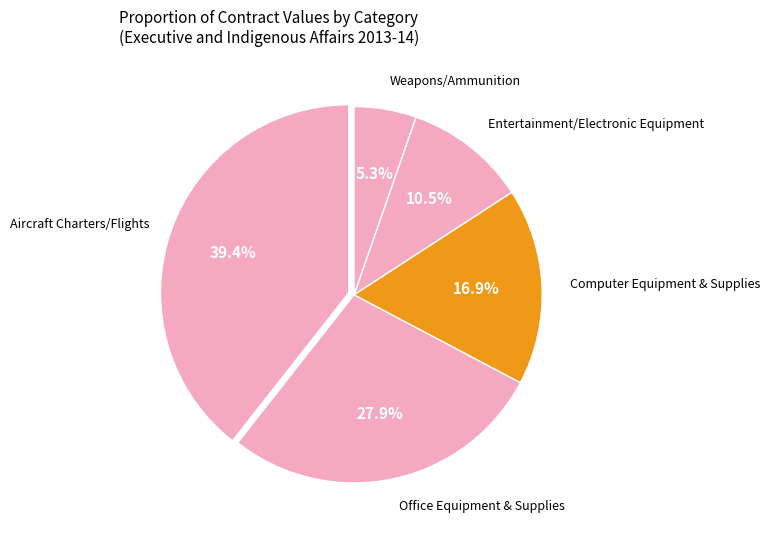

Does Office Equipment & Supplies represent more than half of the total?

No